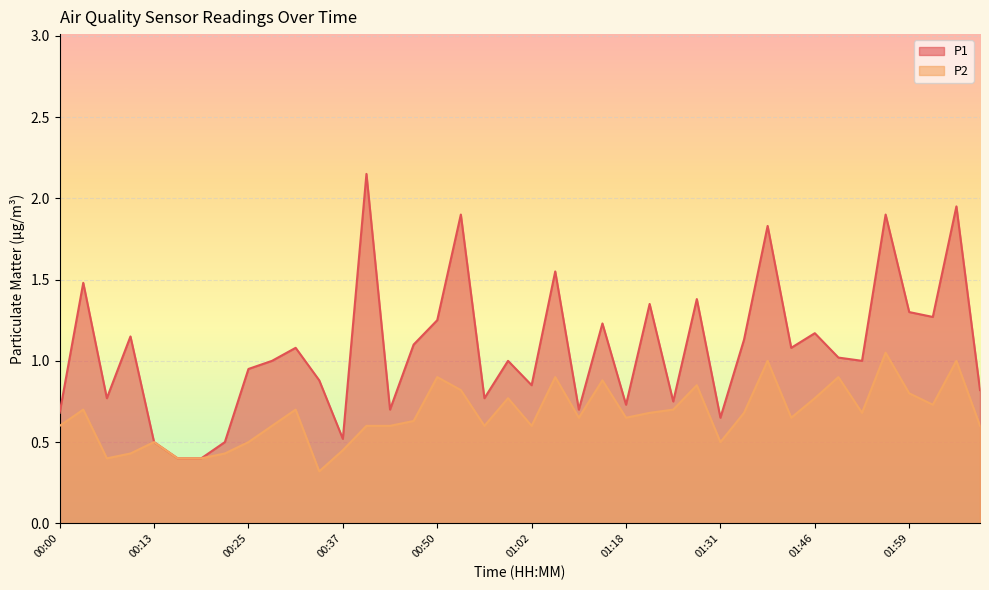

What is the total value across all series at 01:28?

2.2